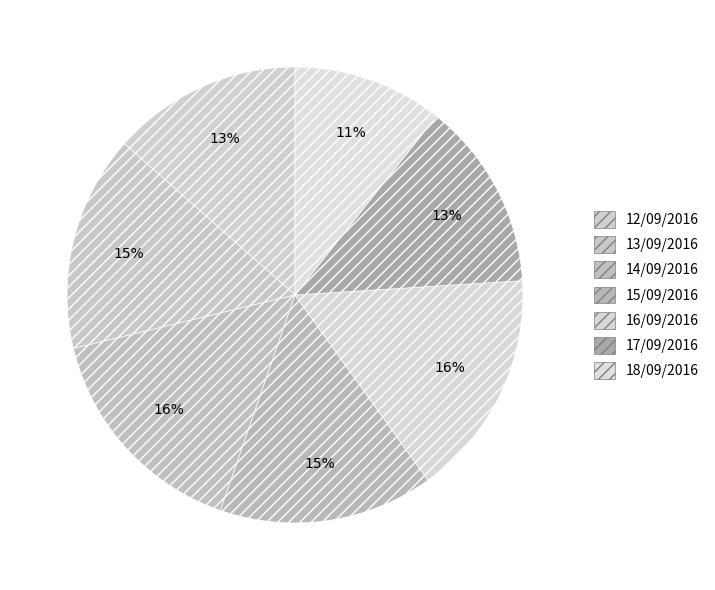

Is 14/09/2016 the majority of the pie?

No